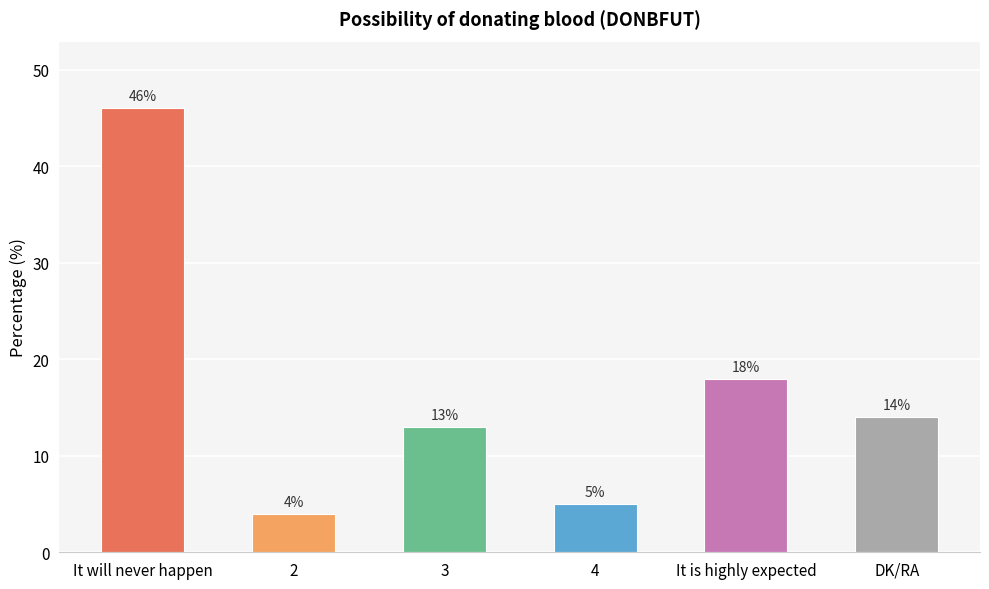

What is the difference between the maximum and second lowest values?

41